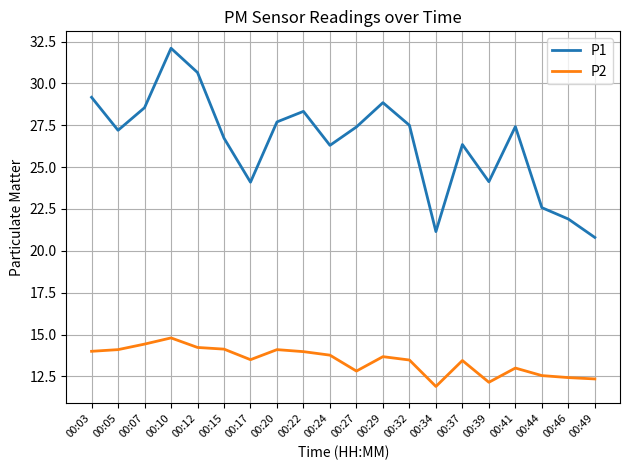

What is the sum of all P2 values?

268.9